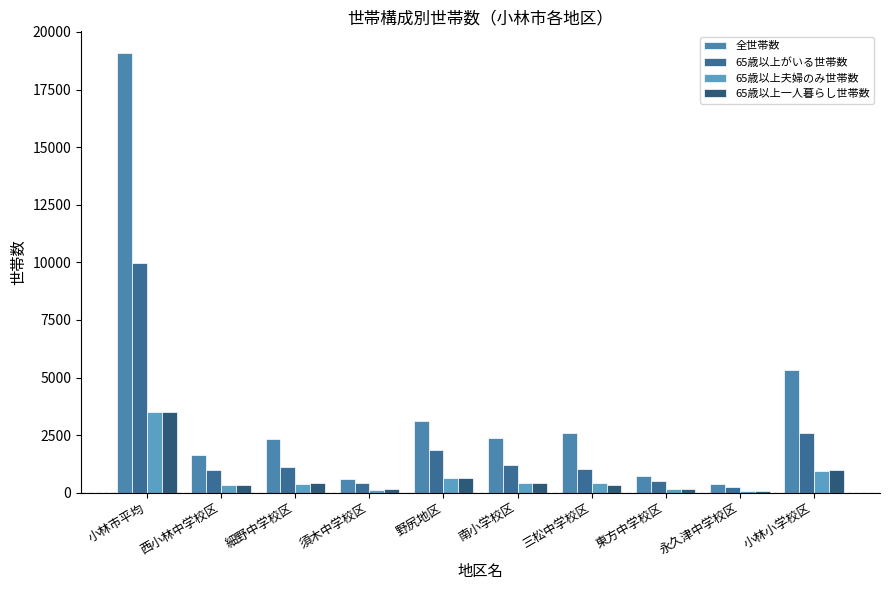

What is the sum of all 全世帯数 values?

38148.0